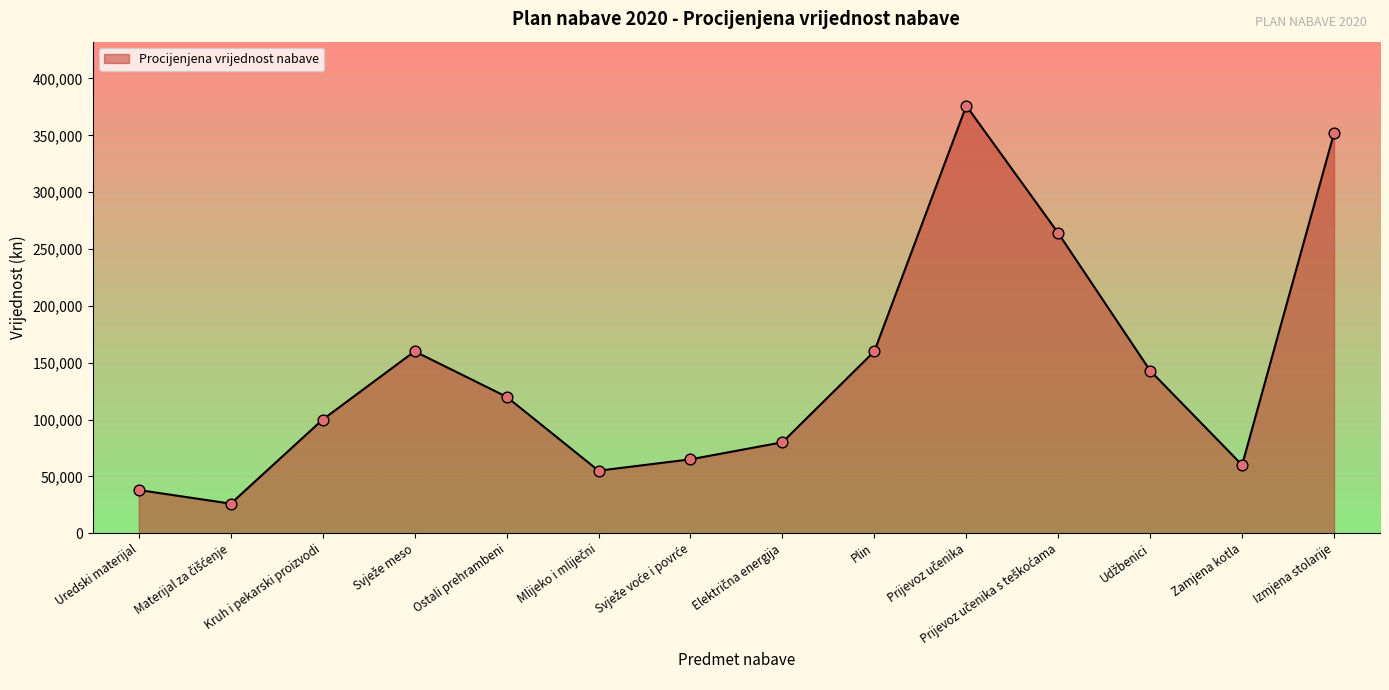

Which has a higher value, Zamjena kotla or Plin?

Plin